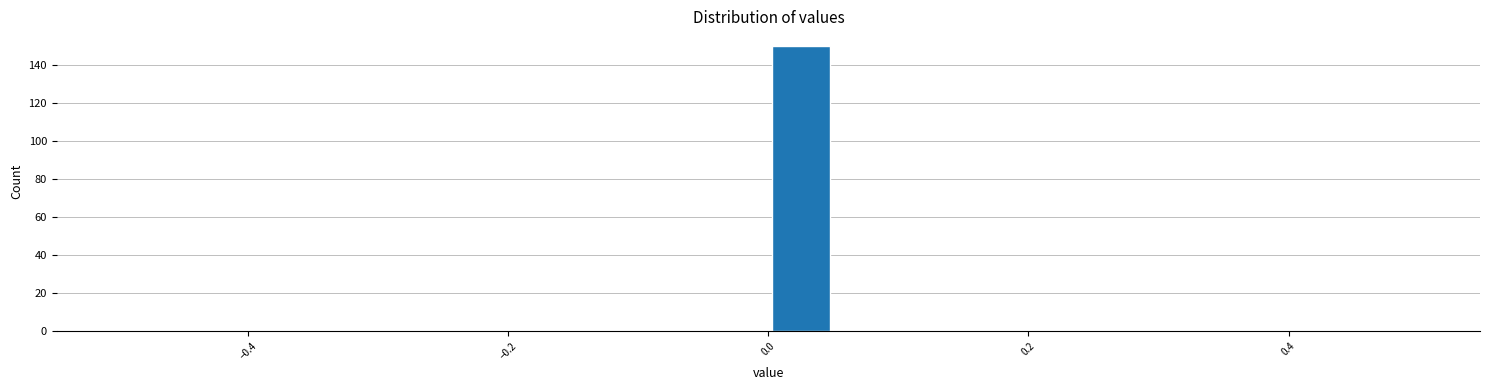

Around what value on the x-axis is the tallest bar? Give the approximate position of its centre, as read against the axis.

0.02